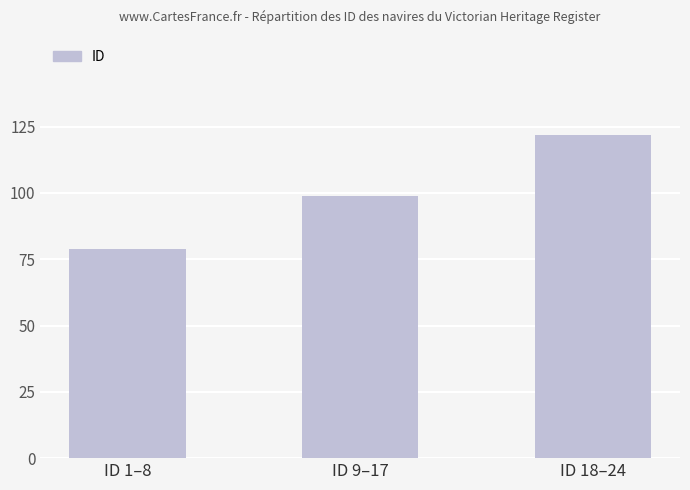

What is the sum of all values?

300